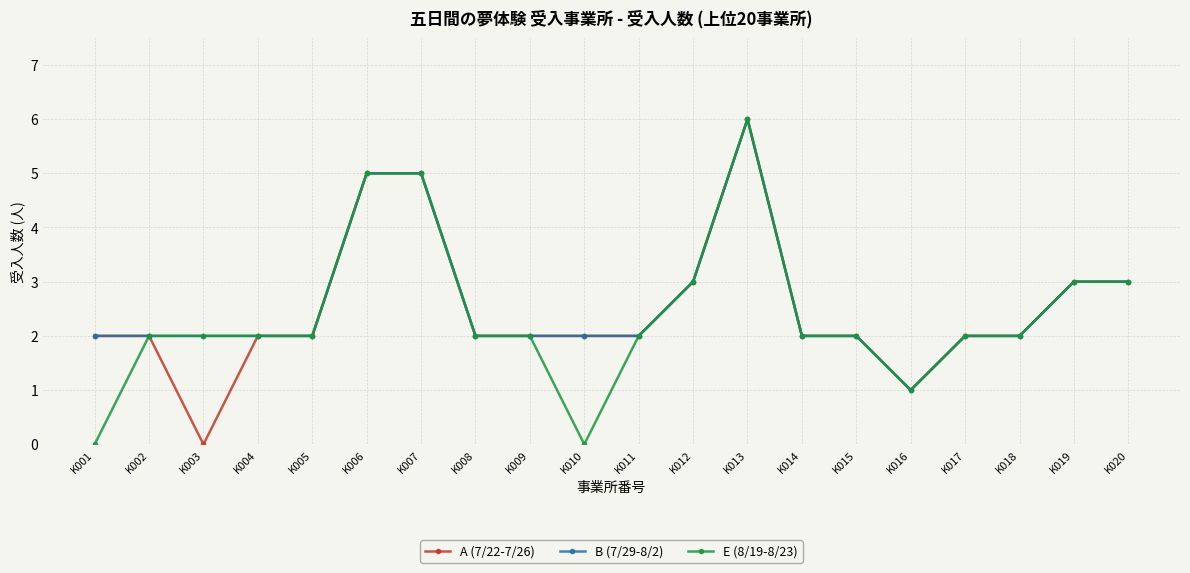

Reading left to right, list all the values displayed in this chart.

A (7/22-7/26): K001=2	K002=2	K003=0	K004=2	K005=2	K006=5	K007=5	K008=2	K009=2	K010=2	K011=2	K012=3	K013=6	K014=2	K015=2	K016=1	K017=2	K018=2	K019=3	K020=3
B (7/29-8/2): K001=2	K002=2	K003=2	K004=2	K005=2	K006=5	K007=5	K008=2	K009=2	K010=2	K011=2	K012=3	K013=6	K014=2	K015=2	K016=1	K017=2	K018=2	K019=3	K020=3
E (8/19-8/23): K001=0	K002=2	K003=2	K004=2	K005=2	K006=5	K007=5	K008=2	K009=2	K010=0	K011=2	K012=3	K013=6	K014=2	K015=2	K016=1	K017=2	K018=2	K019=3	K020=3